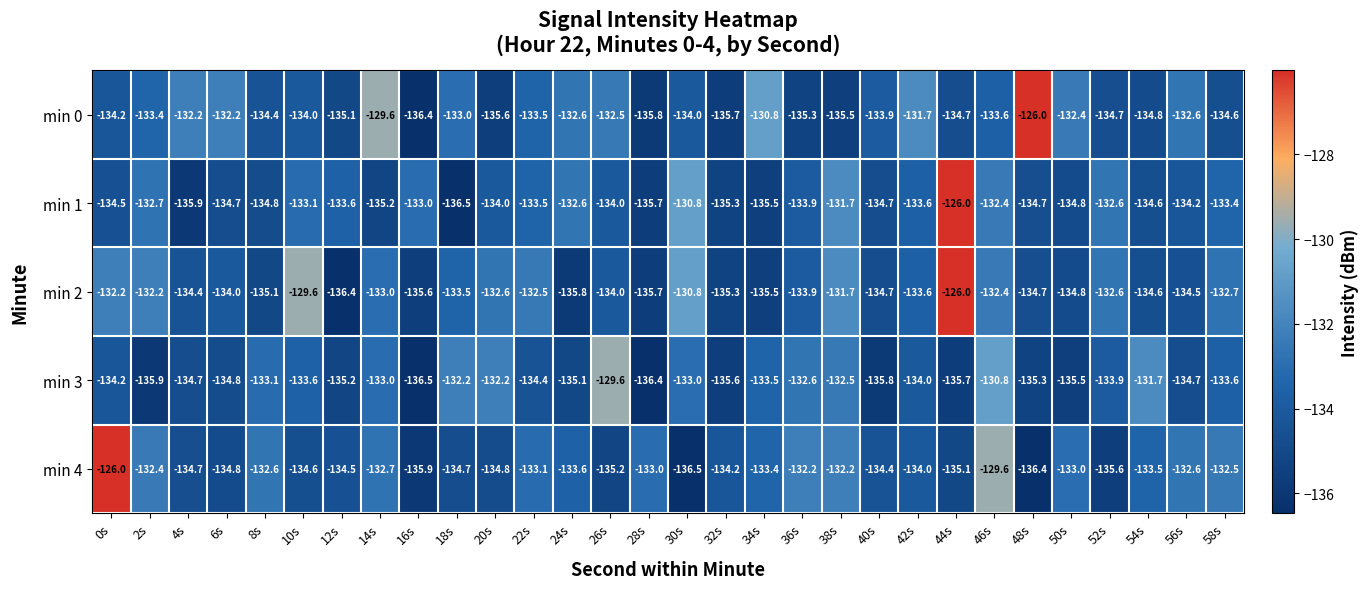

True or false: min 0 has a value of -135.5 at 38s.

True